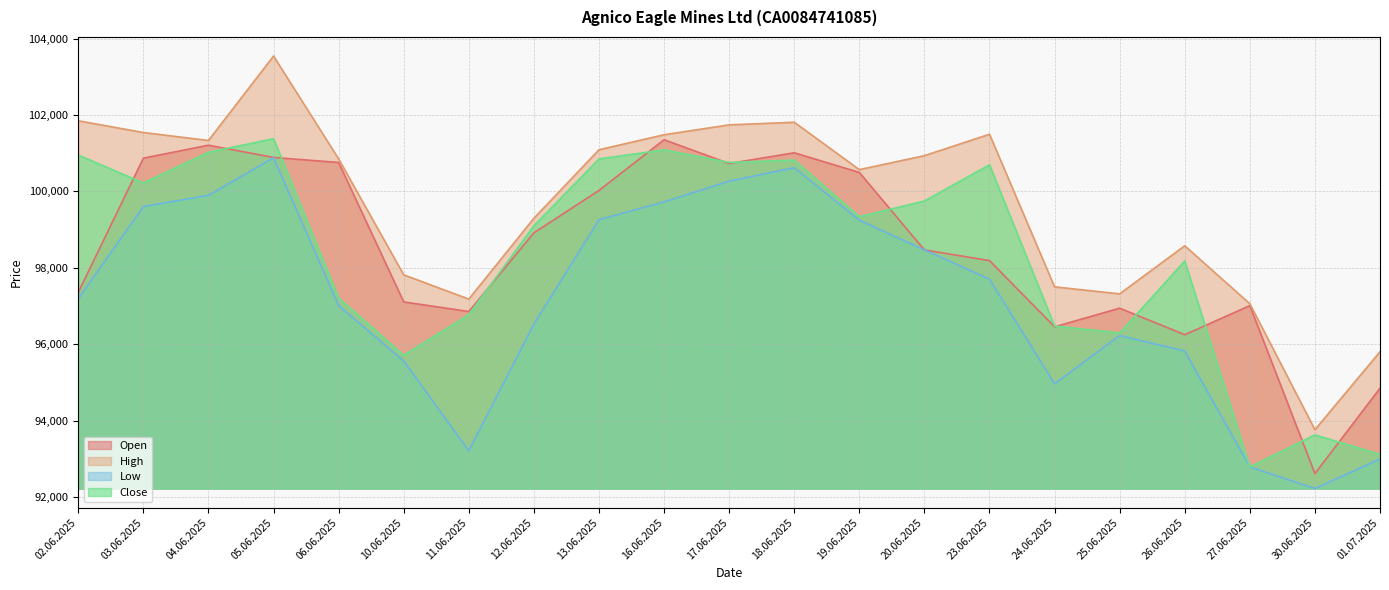

Which label corresponds to the largest value in the chart?

05.06.2025